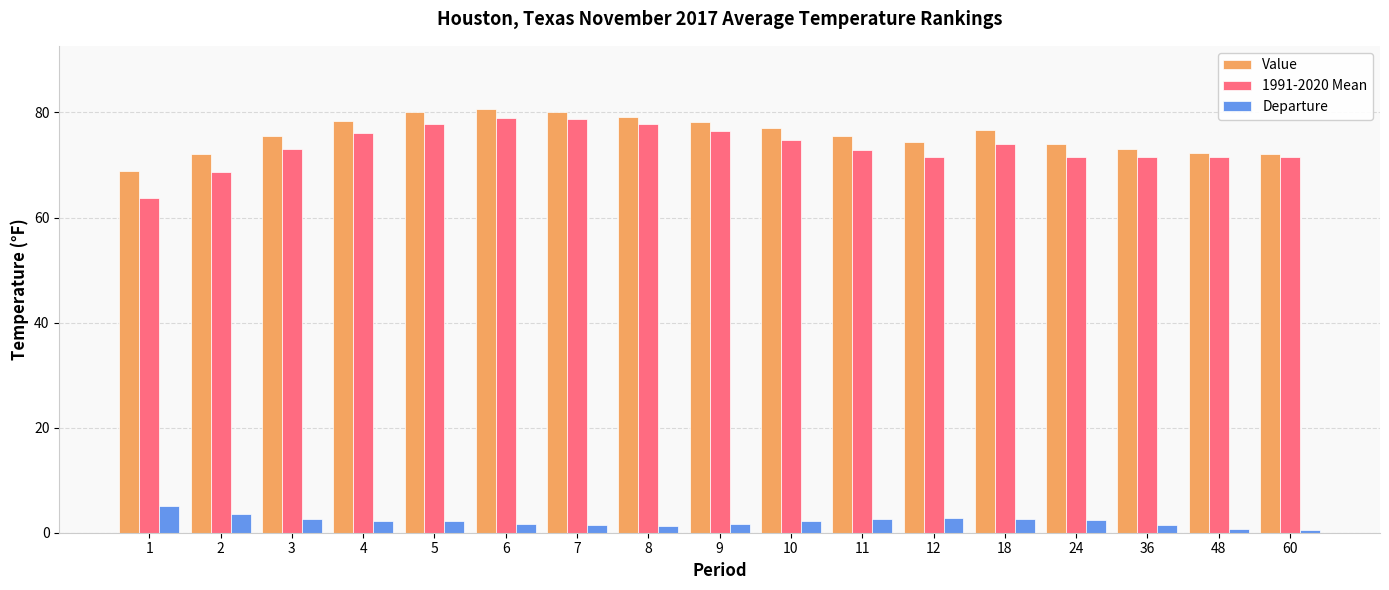

What is the difference between the maximum and minimum values in the Value series?

11.8